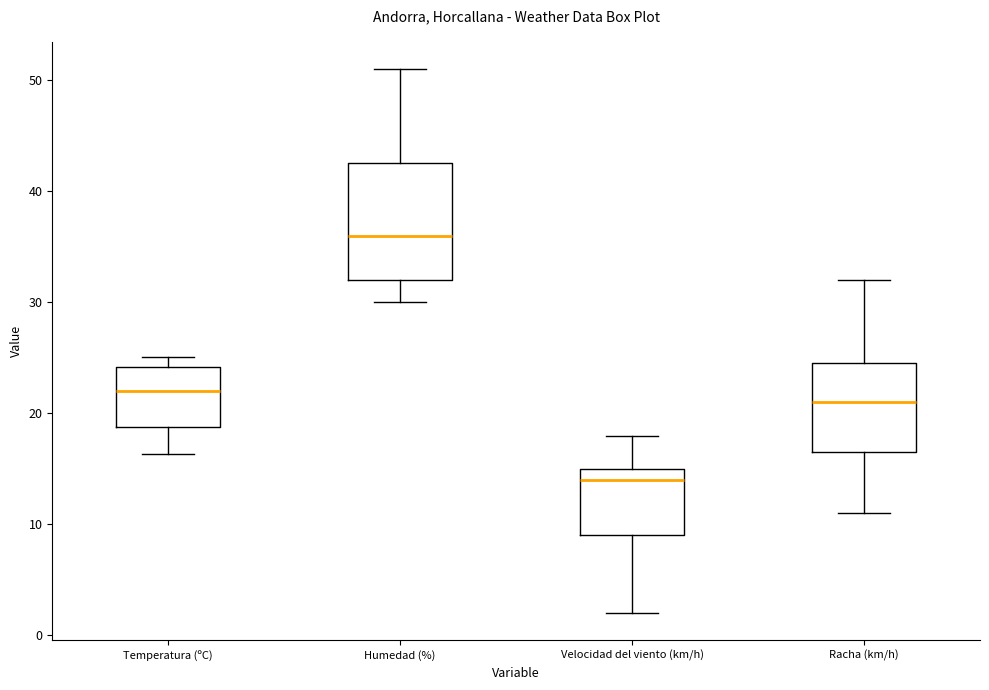

Which box is the tallest, from its lower edge to its upper edge?

Humedad (%)